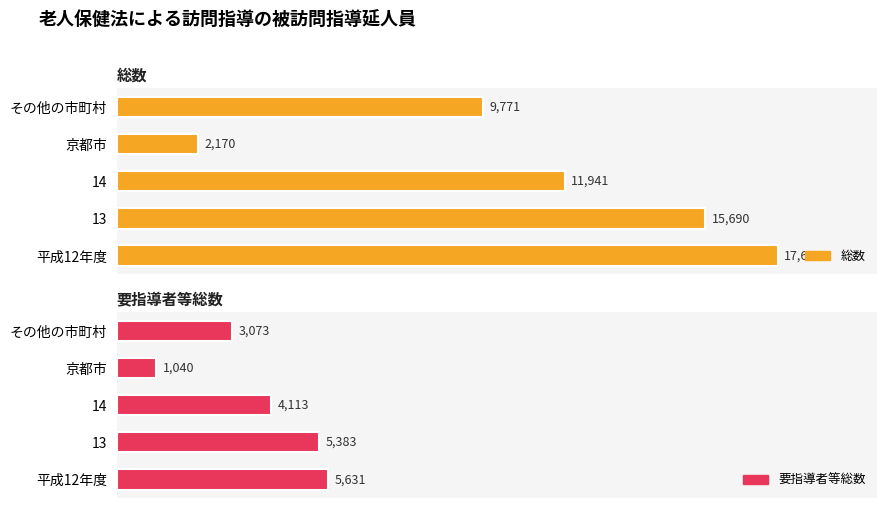

Rank the series by their average value, from lowest to highest.

要指導者等総数, 総数